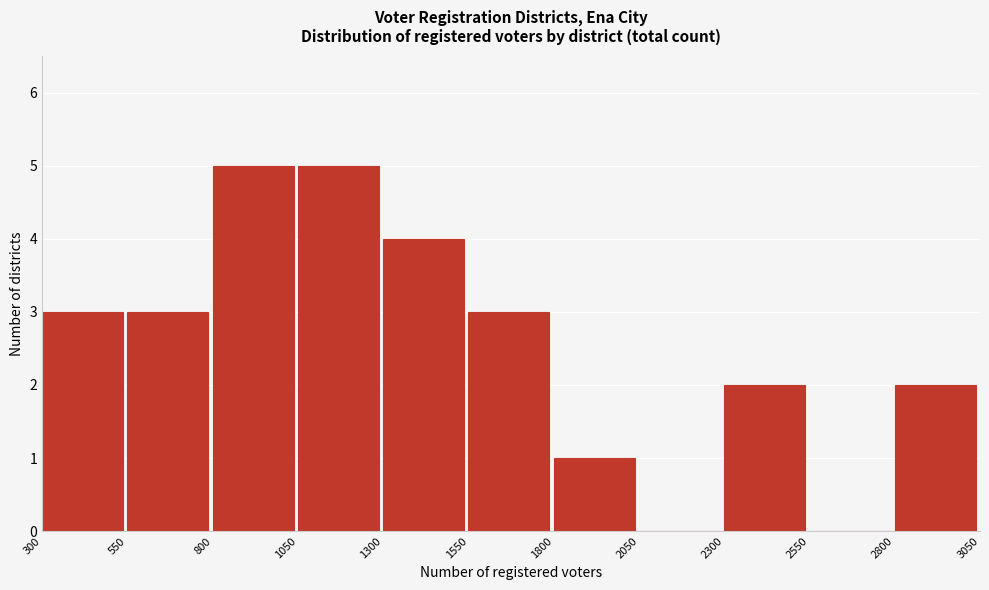

How tall is the bar that spans 1800 to 2050 on the x-axis? The values are not printed on the chart, so give them approximately, as read against the axis.

1